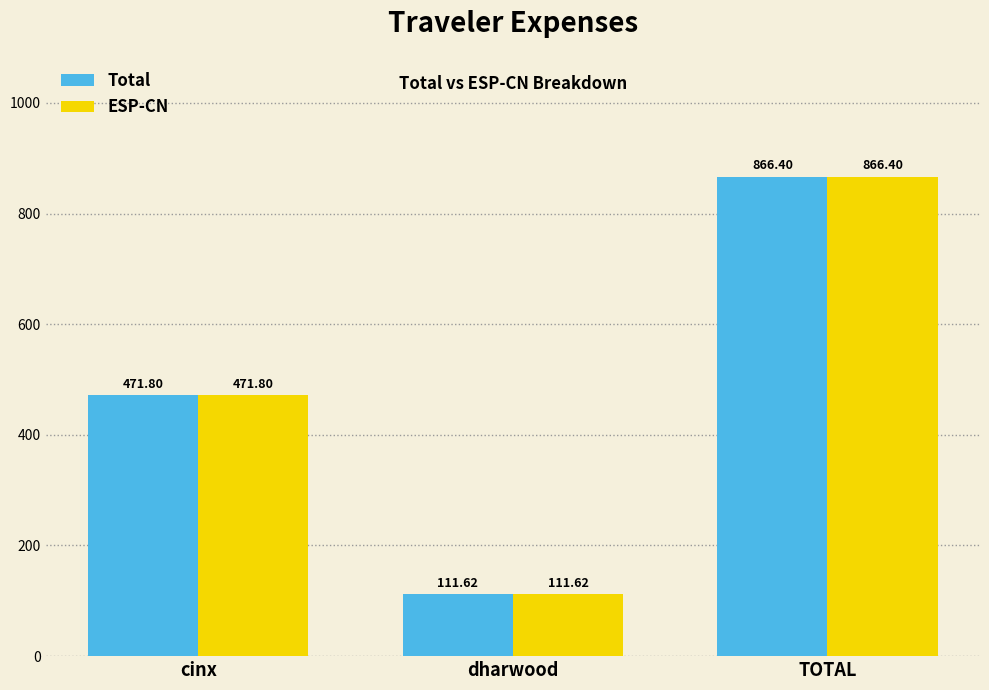

At which category is the sum across all series the highest?

TOTAL